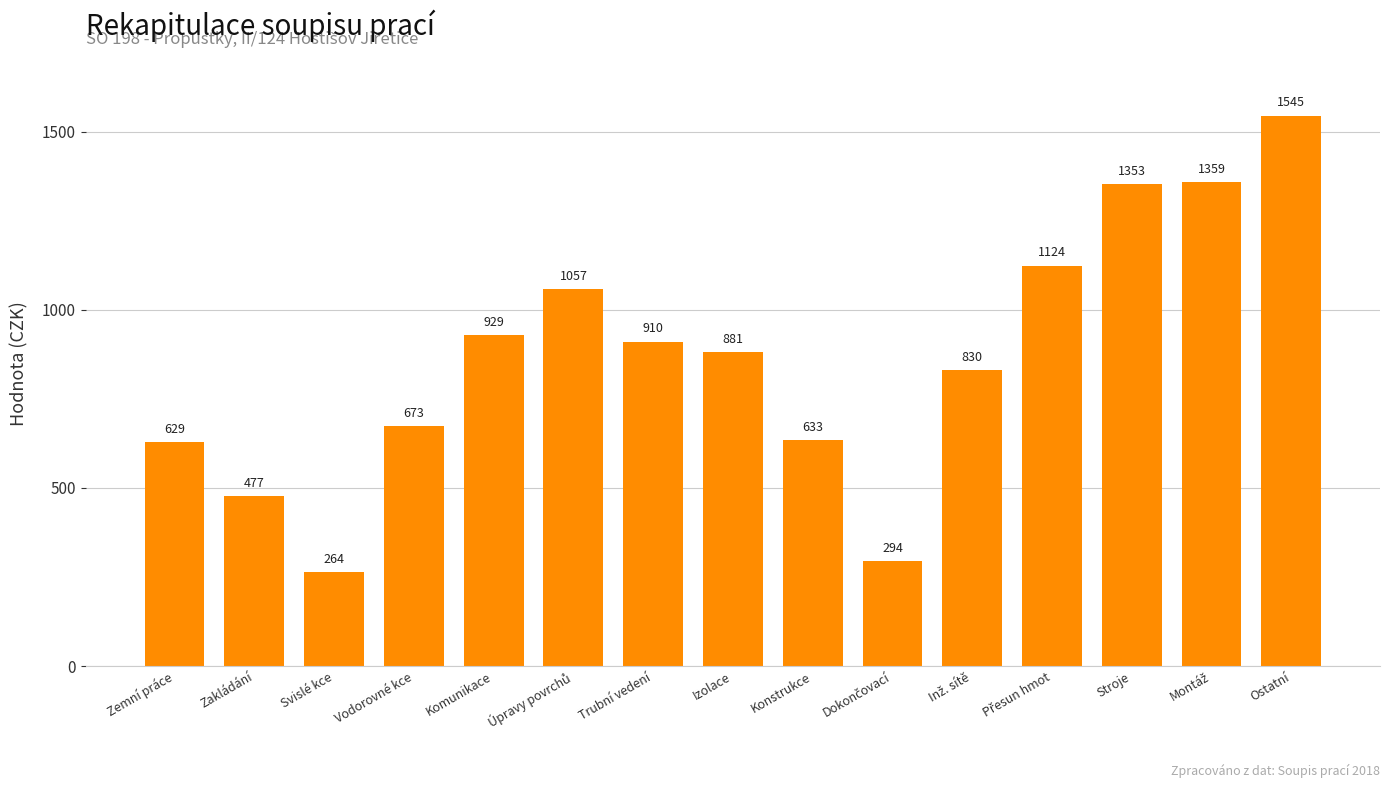

What is the sum of all values?

12958